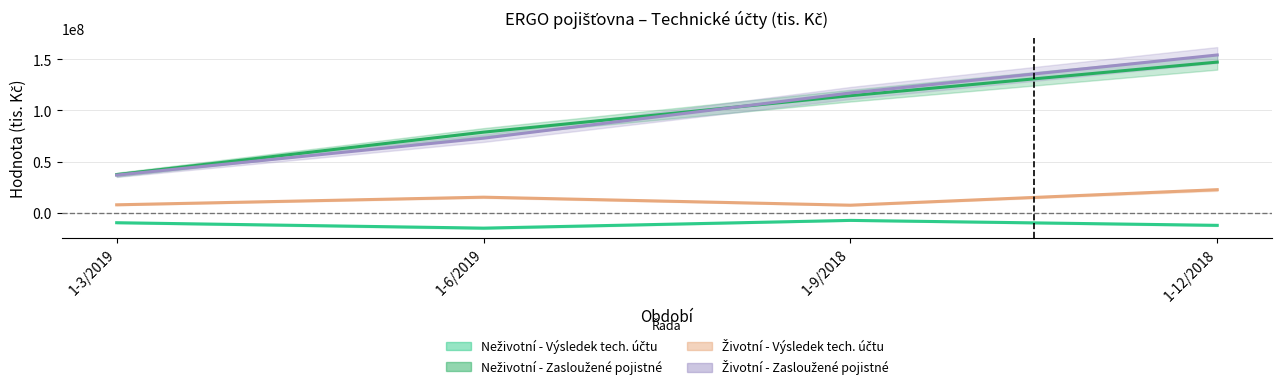

Between 1-6/2019 and 1-9/2018, which series saw the biggest shift?

Životní - Zasloužené pojistné